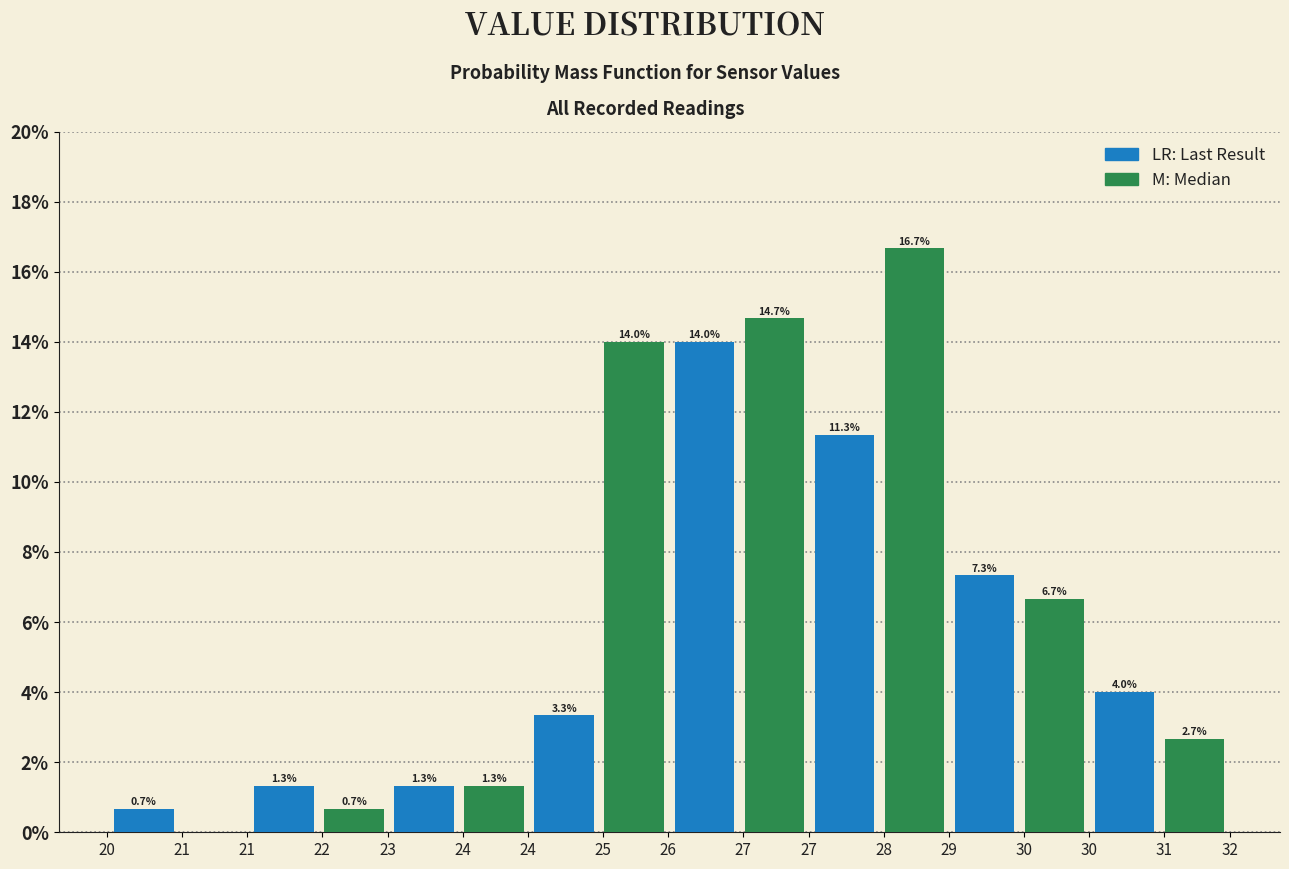

At which category is the sum across all series the highest?

27